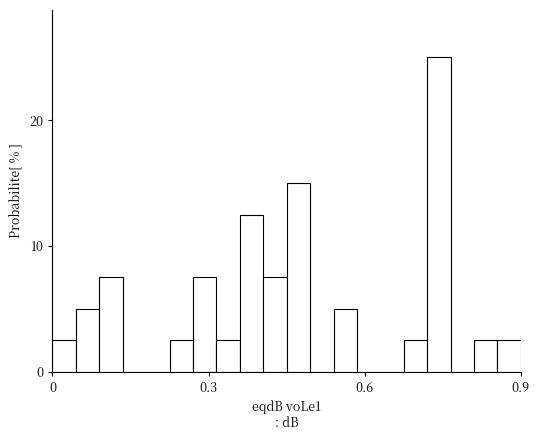

Read against the x-axis, roughly where is the centre of the tallest bar?

0.75